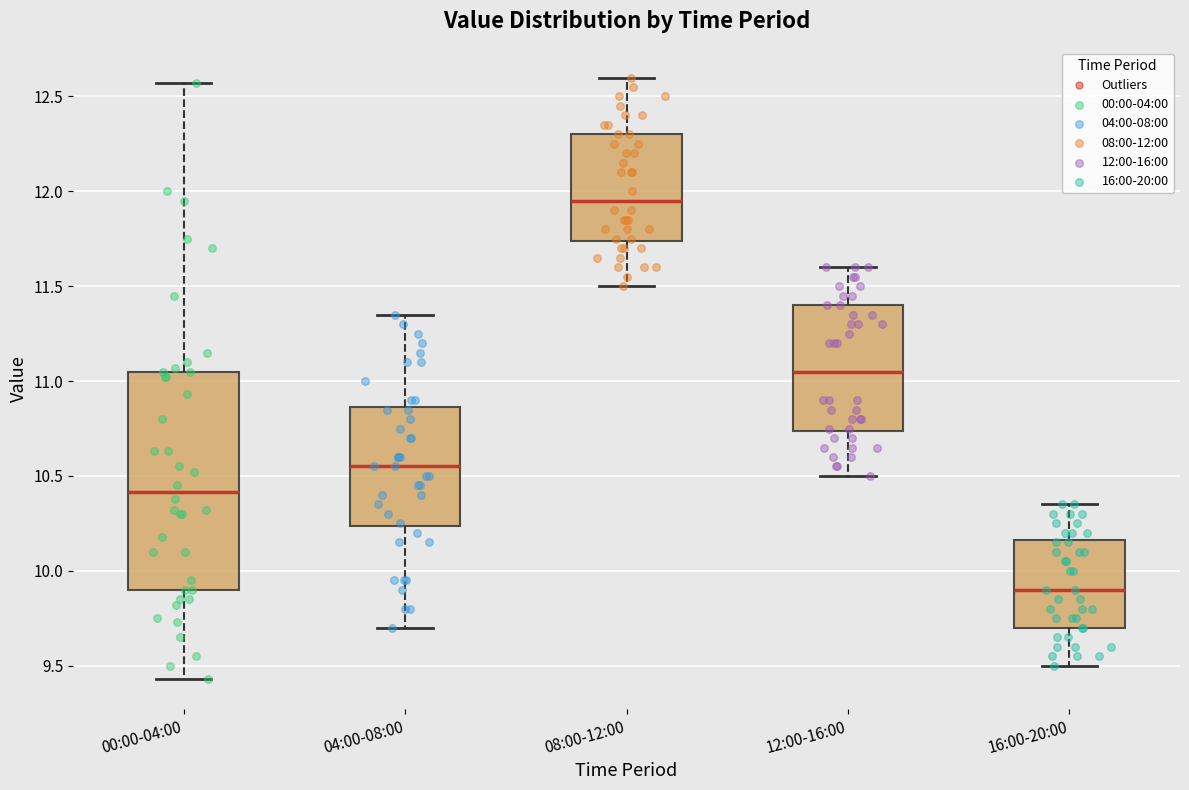

Reading left to right, read every box against the y-axis: the position of its median line, the range the box covers, and the ends of its whiskers. The values are not printed on the chart, so give them approximately, as read against the axis.

00:00-04:00: median 10.40, box 9.90 to 11.05, whiskers 9.45 to 12.55
04:00-08:00: median 10.55, box 10.25 to 10.85, whiskers 9.70 to 11.35
08:00-12:00: median 11.95, box 11.75 to 12.30, whiskers 11.50 to 12.60
12:00-16:00: median 11.05, box 10.75 to 11.40, whiskers 10.50 to 11.60
16:00-20:00: median 9.90, box 9.70 to 10.15, whiskers 9.50 to 10.35